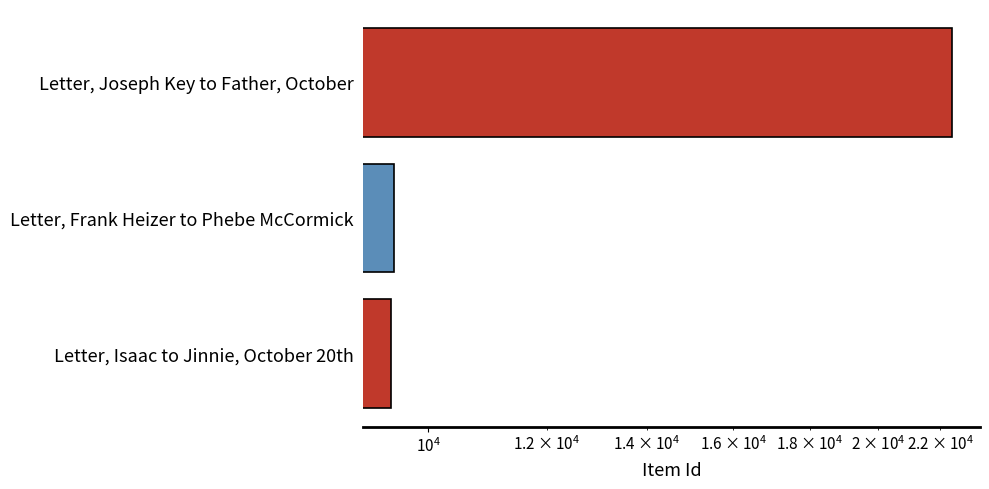

What is the difference between the maximum and minimum values?

12954